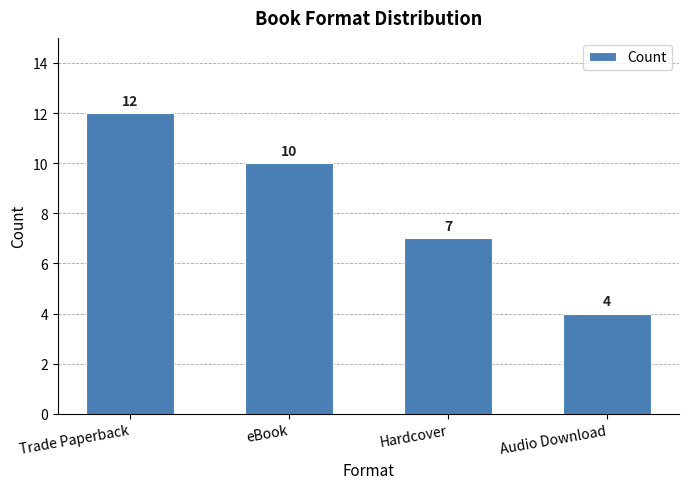

The value at Hardcover is 7. True or false?

True